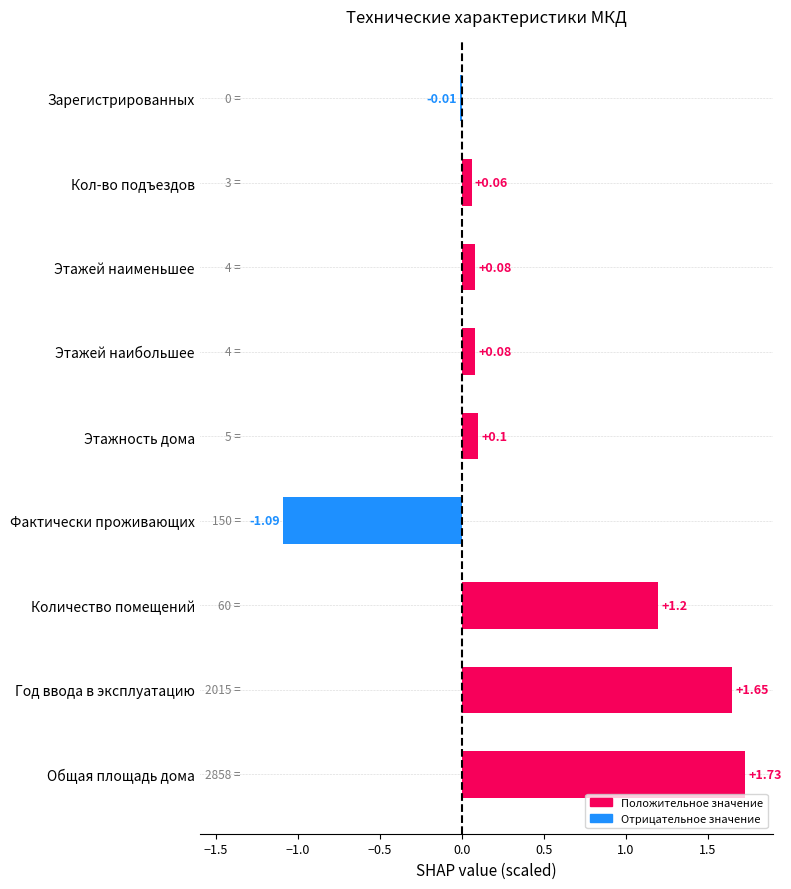

What is the sum of the values at Количество помещений and Общая площадь дома?

2.9